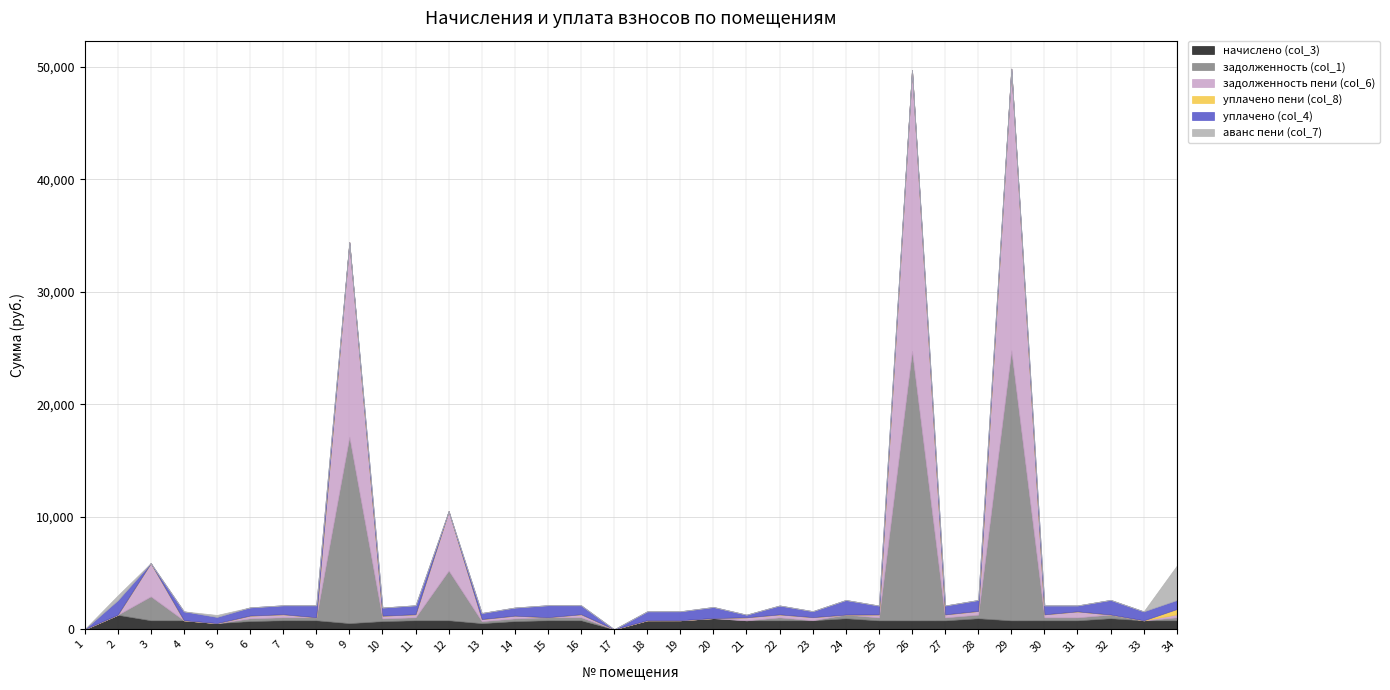

At which label does задолженность (col_1) first exceed 264?

3